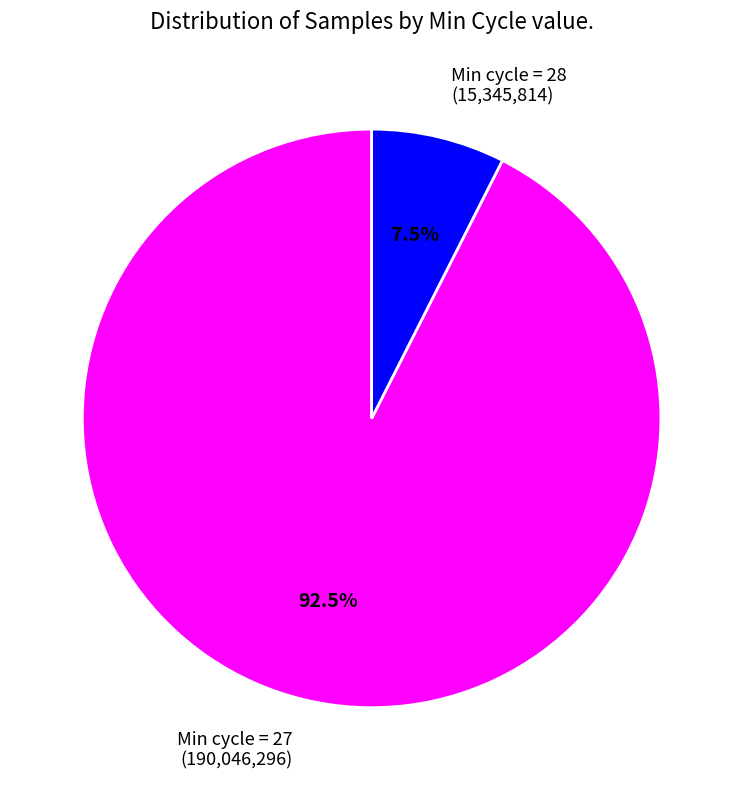

Rank the categories by value from highest to lowest.

Min cycle = 27 (190,046,296), Min cycle = 28 (15,345,814)